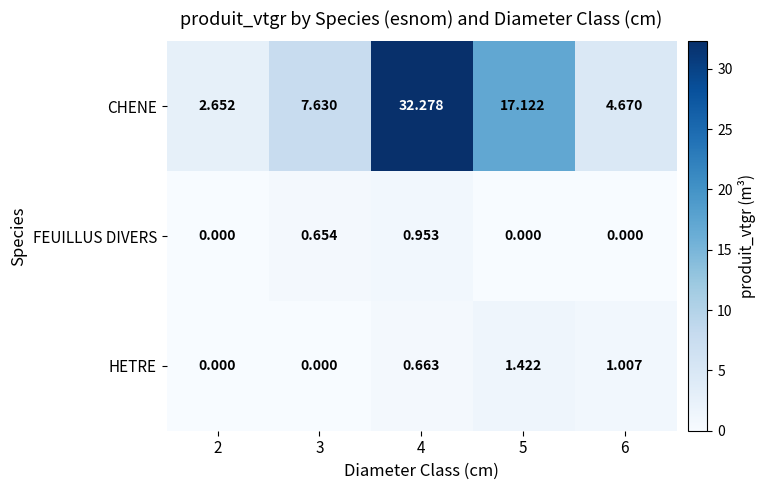

Which series has the largest total across all categories?

CHENE